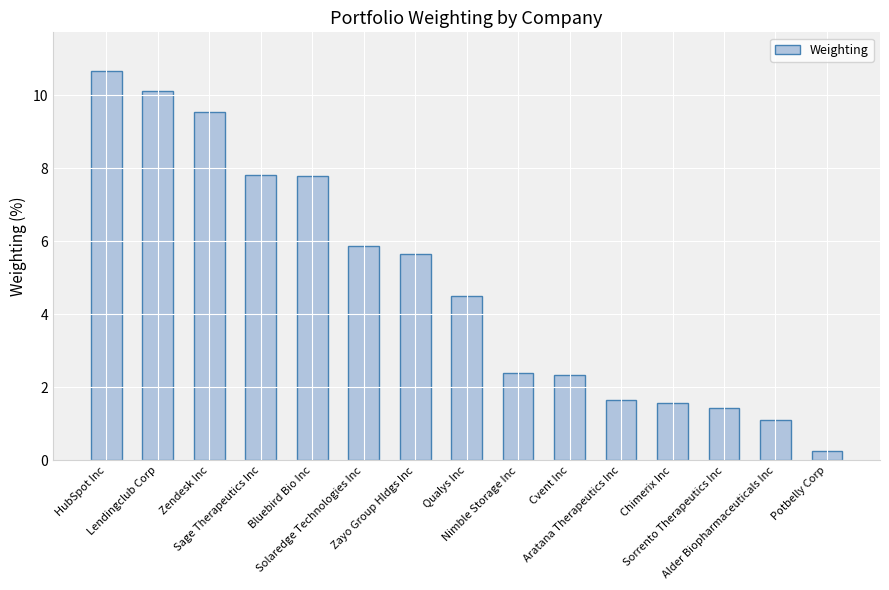

What is the difference between the maximum and minimum values?

10.4